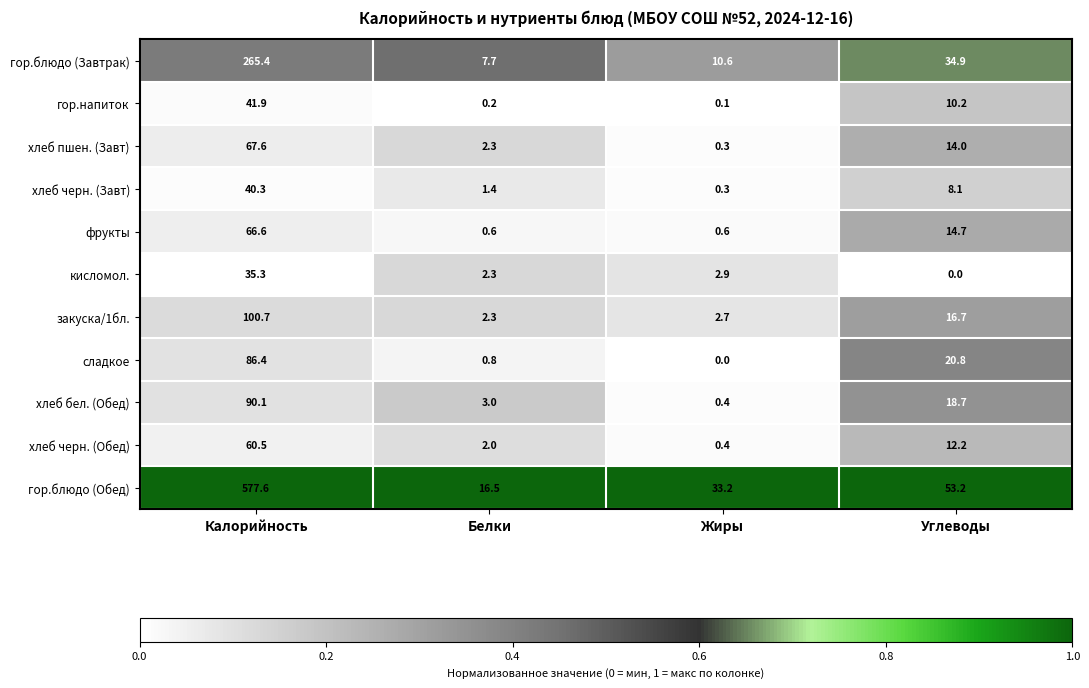

What is the average value of the гор.напиток series?

13.1